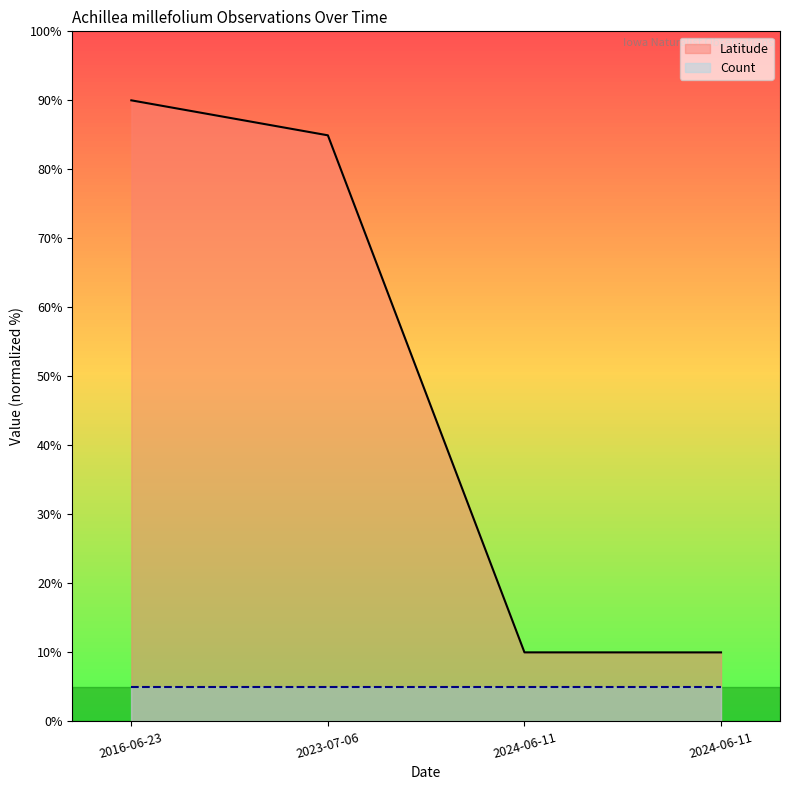

What is the greatest value displayed?

90.0